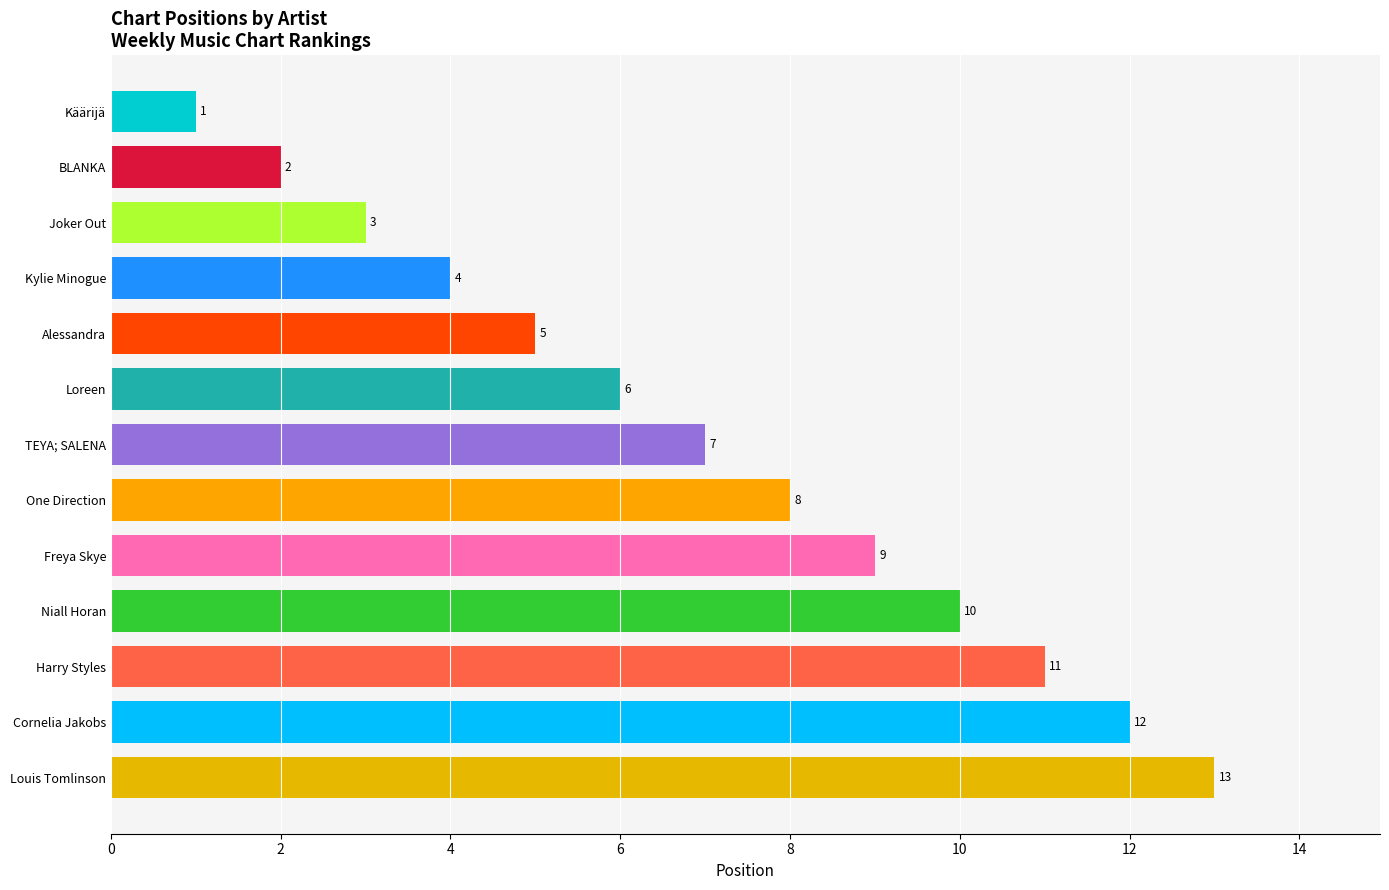

Where is the data nearest to the value 7?

TEYA; SALENA